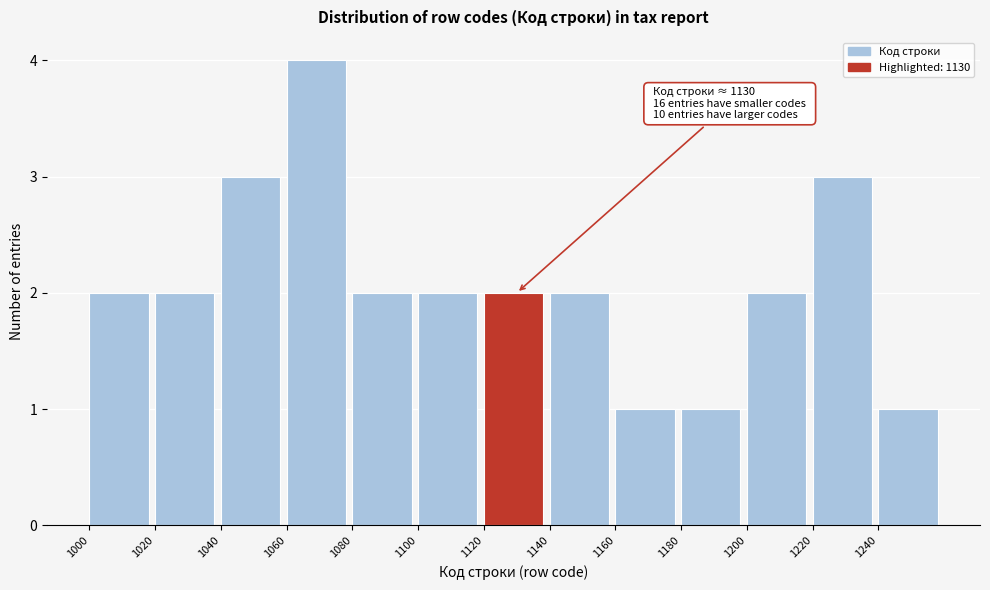

Which range on the x-axis has the tallest bar?

1060 to 1080